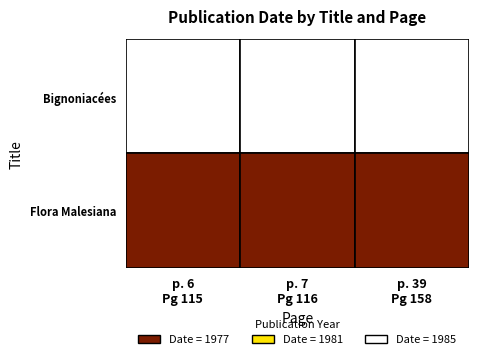

Which category has the highest value across all series?

p. 6